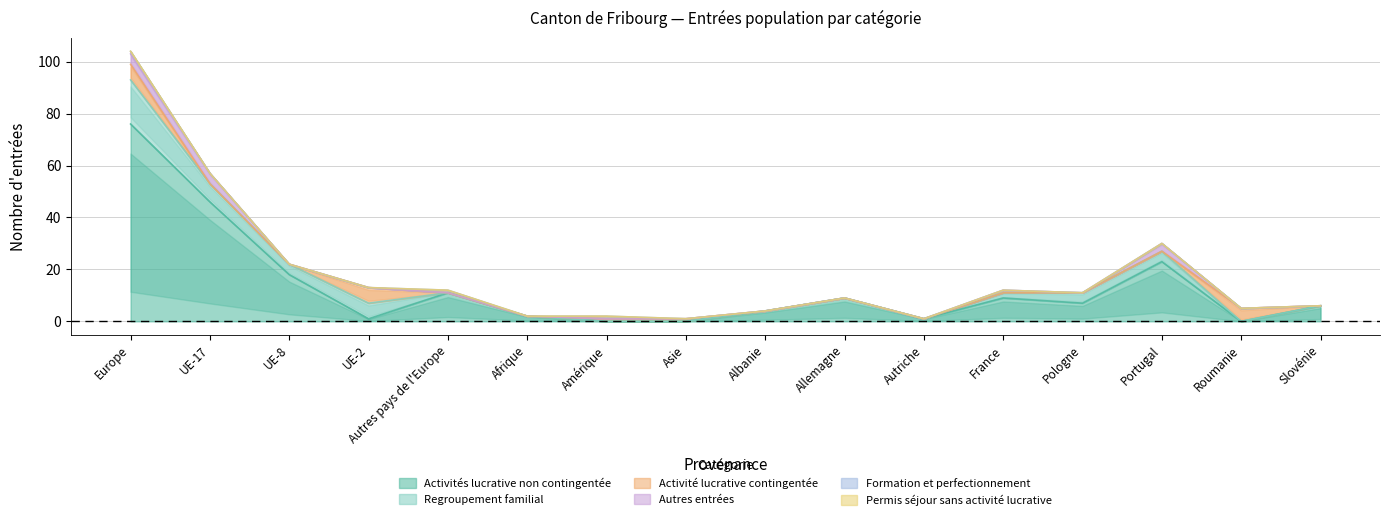

What is the label of the 6th point from the right?

Autriche